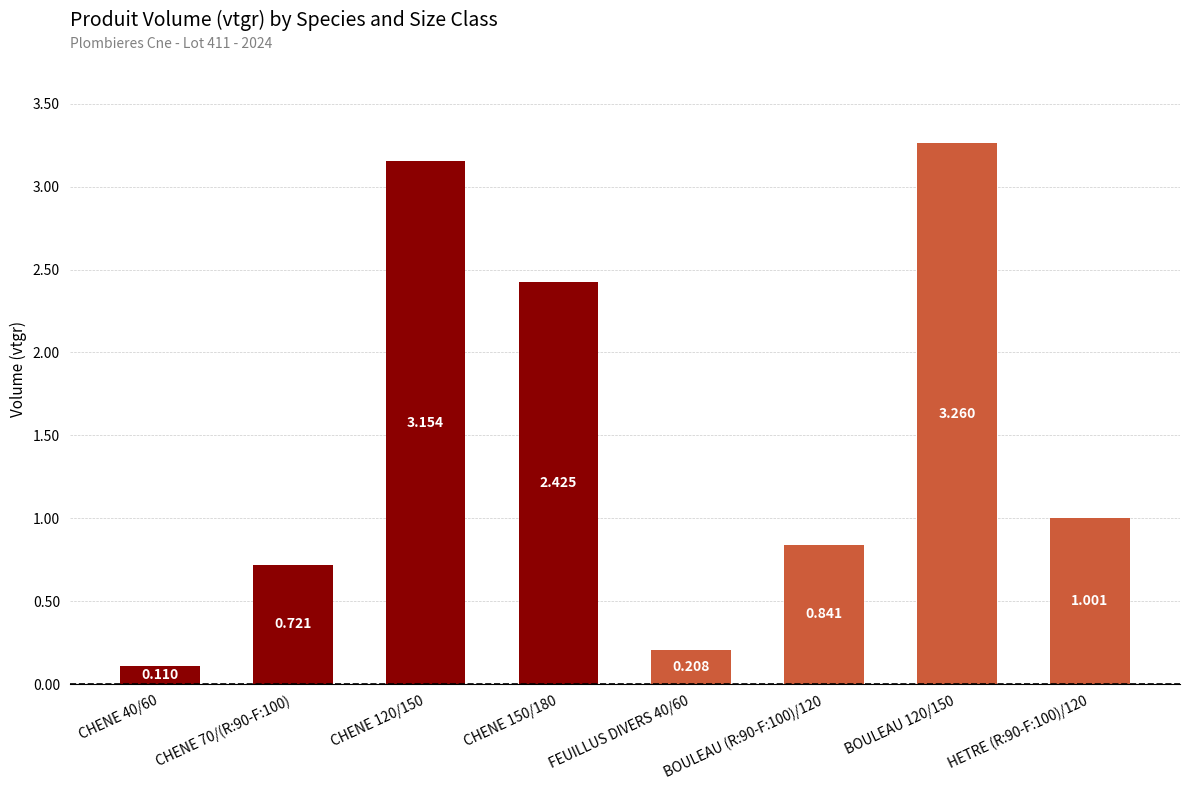

How many data points are above 1?

4